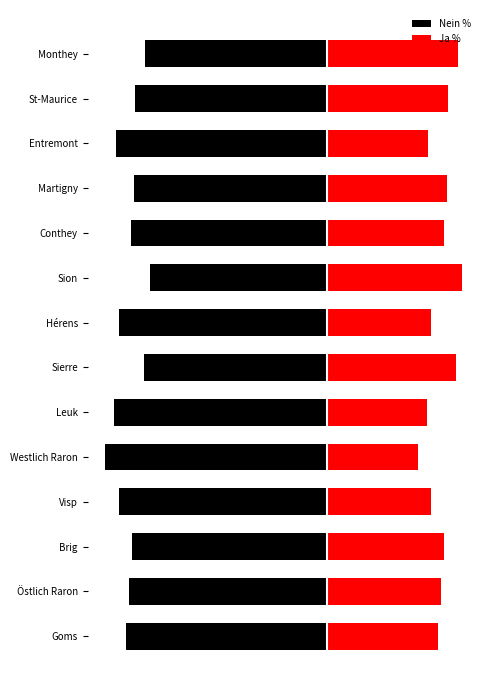

How many distinct data groups are displayed?

2